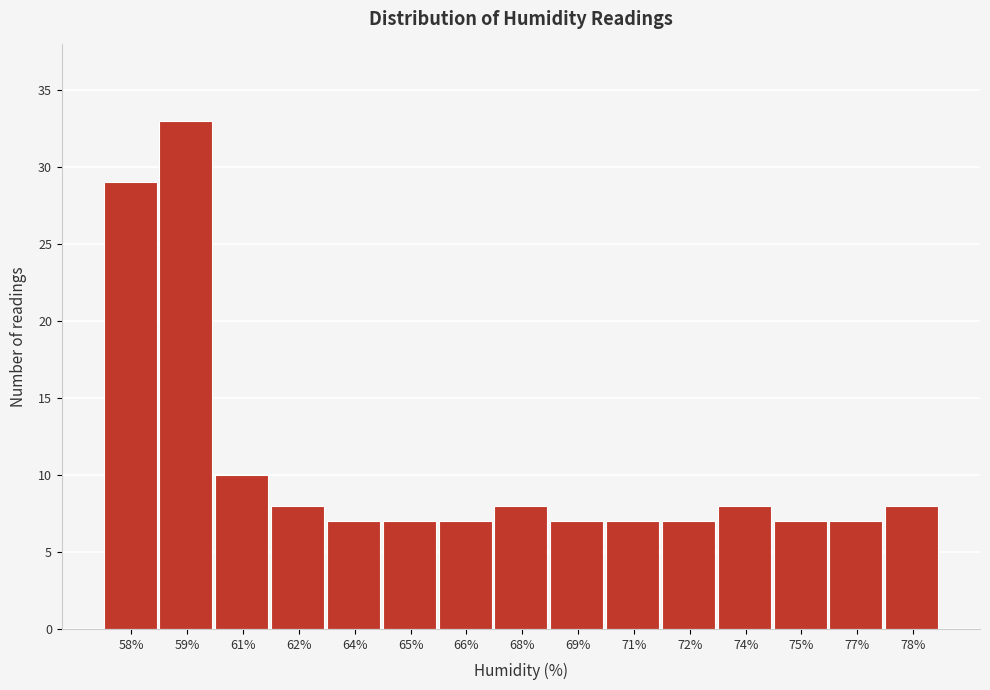

Reading left to right, extract all data points from this chart.

29	33	10	8	7	7	7	8	7	7	7	8	7	7	8